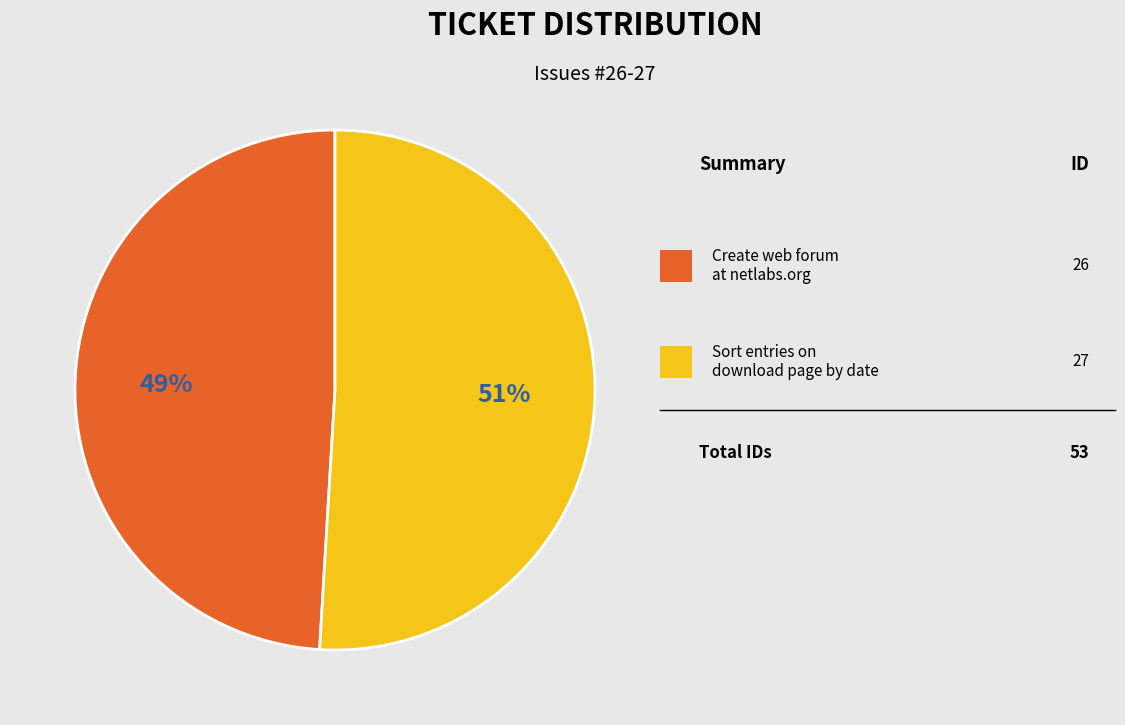

Is there a majority slice in this chart?

Yes